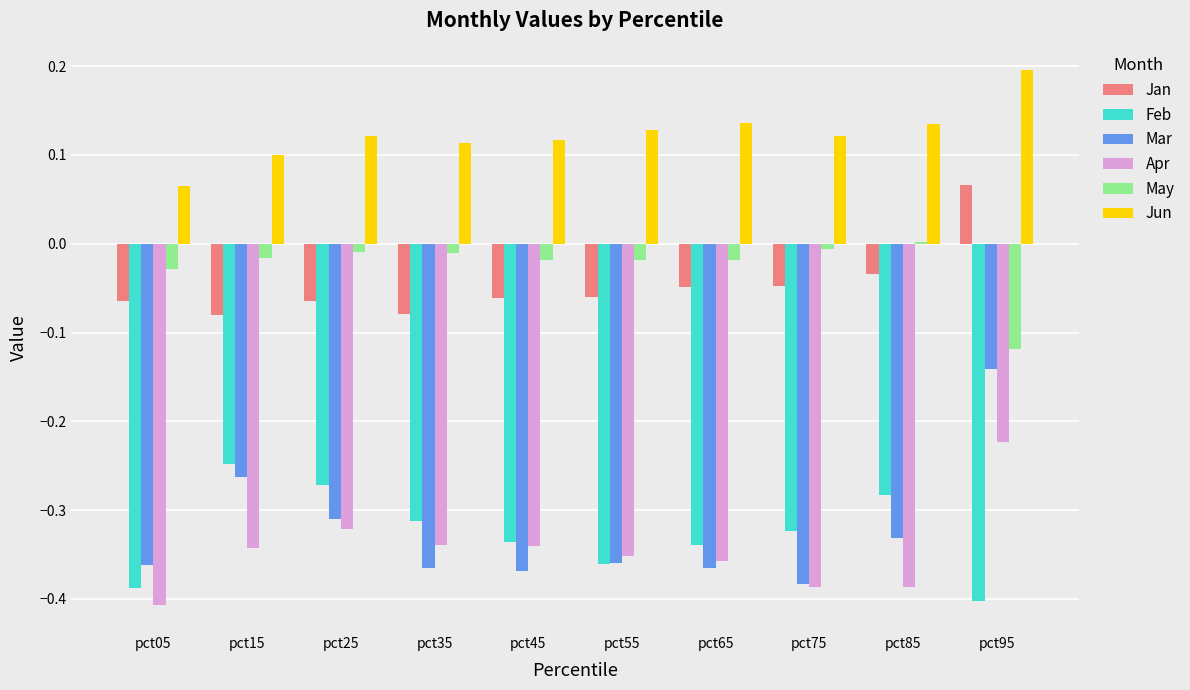

What are all the series names shown in the legend?

Jan, Feb, Mar, Apr, May, Jun